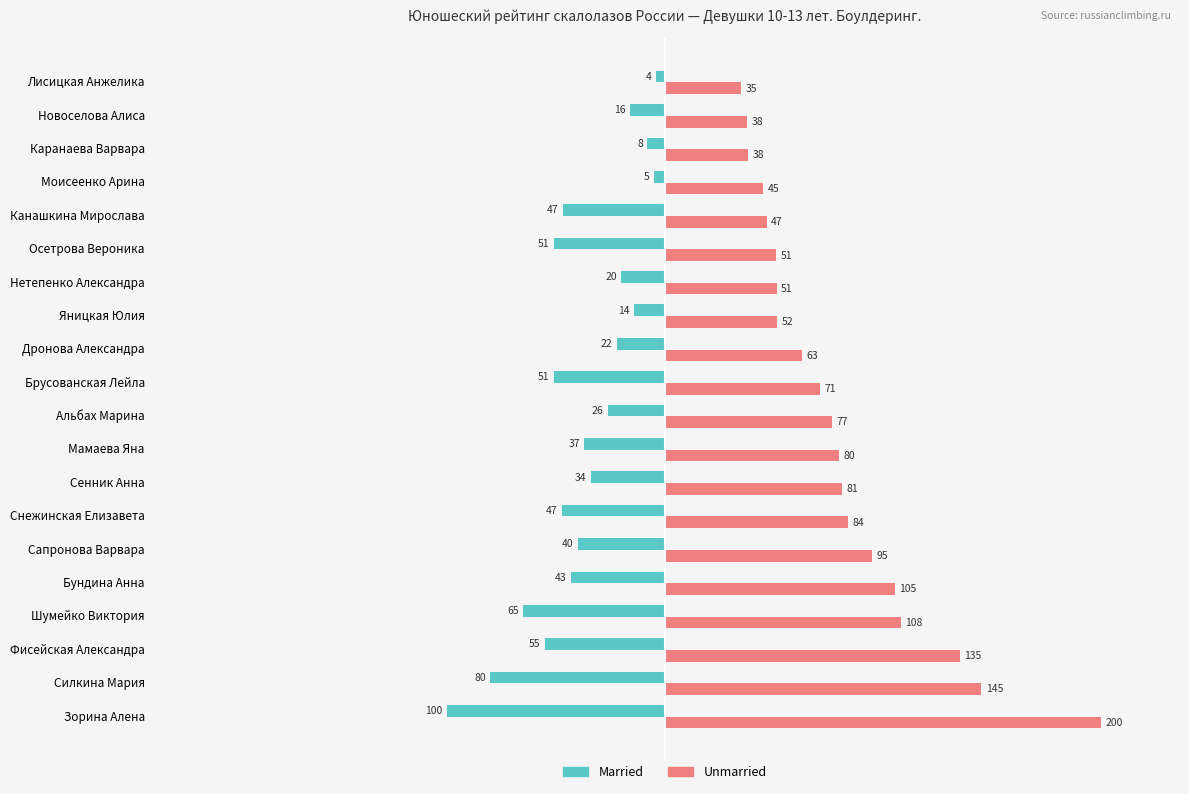

List the series in order of their peak value, highest first.

Unmarried, Married